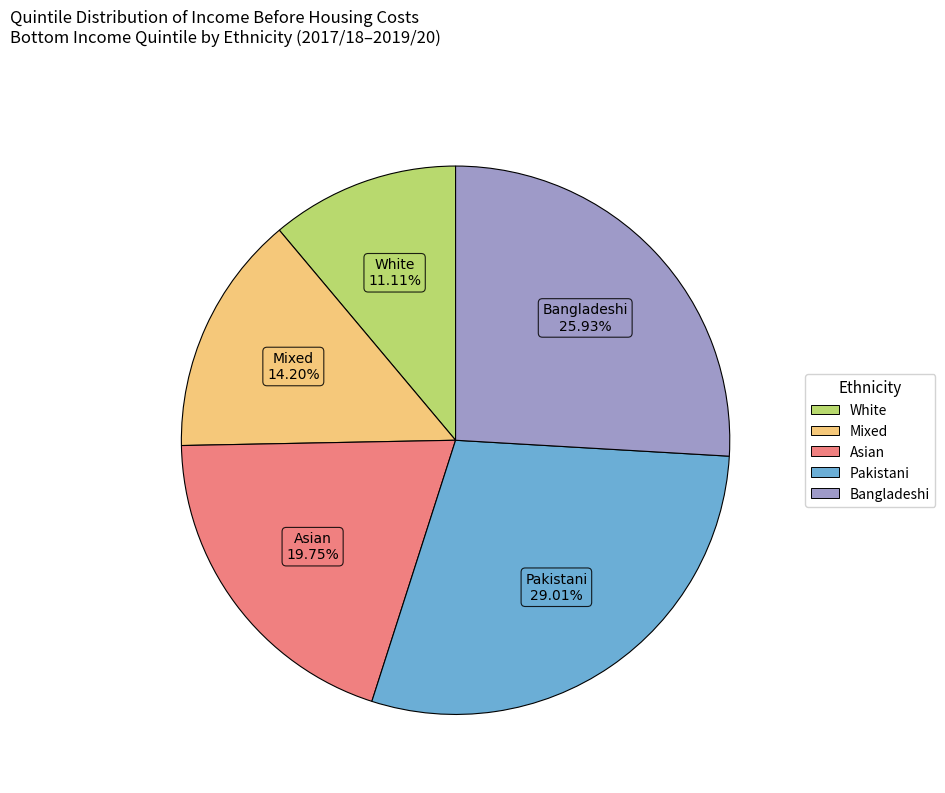

To the nearest percent, what is the difference between the largest and smallest slice percentages?

18%